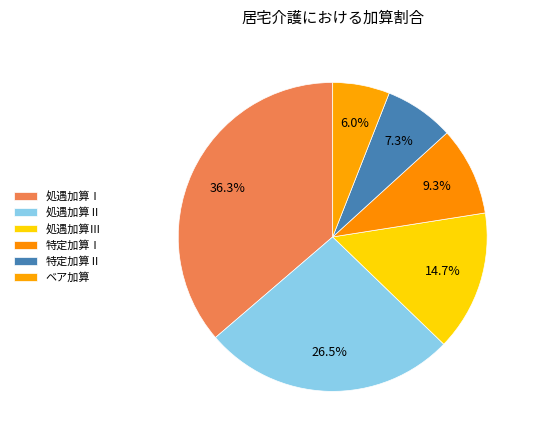

How many slices are in this pie chart?

6